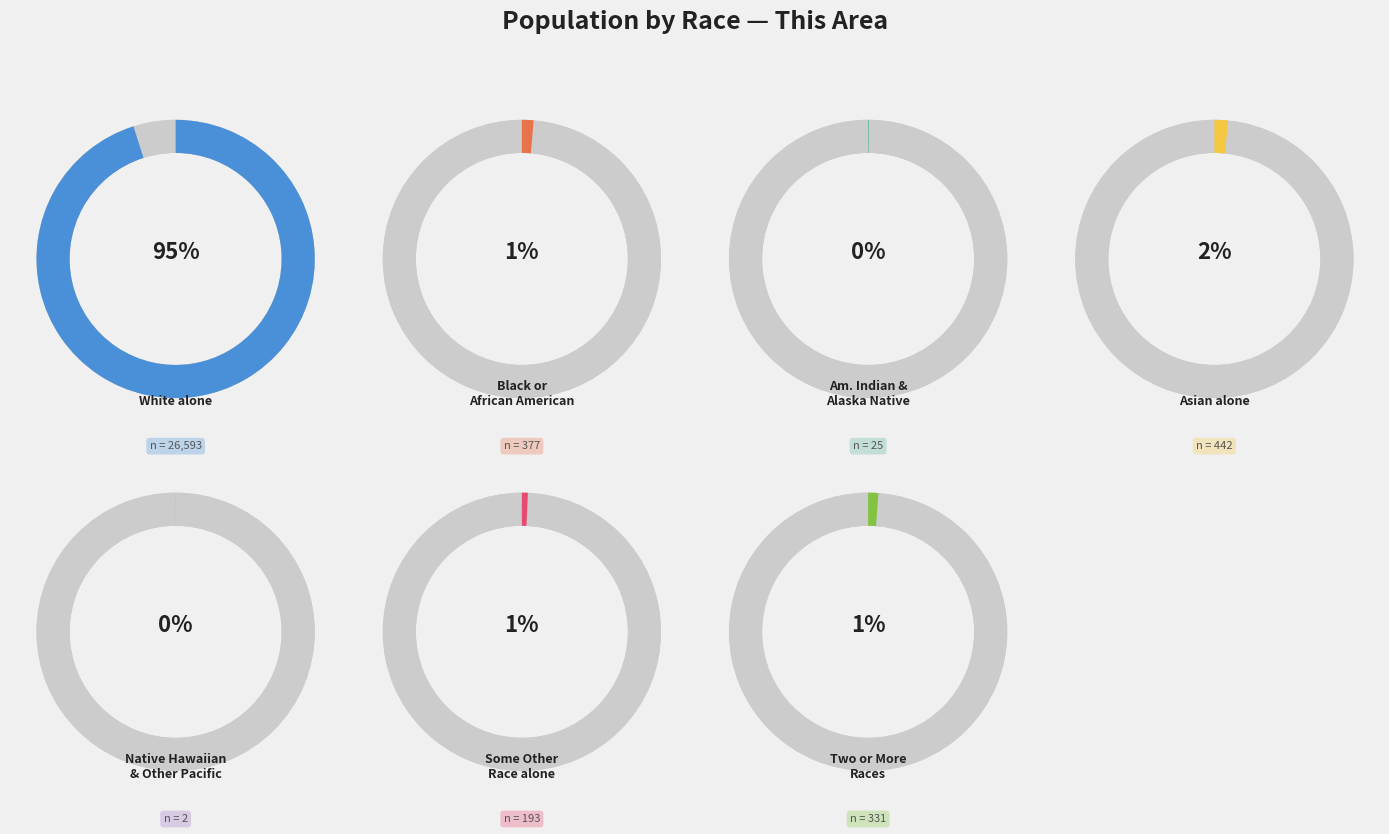

To the nearest percent, what is the combined percentage of Asian alone and Two or More Races?

3%